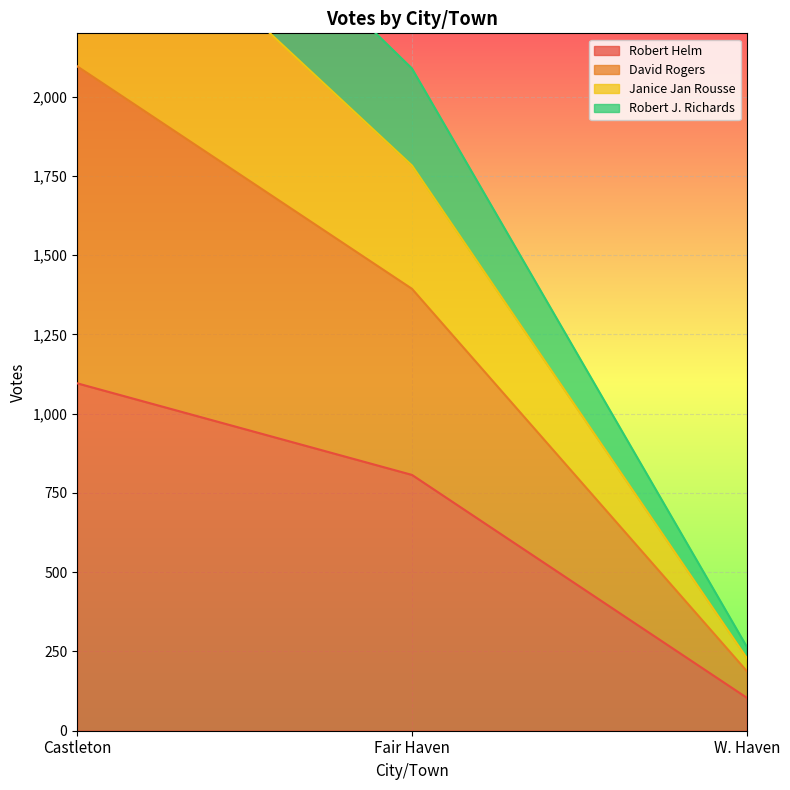

Between Castleton and Fair Haven, which series saw the biggest shift?

David Rogers